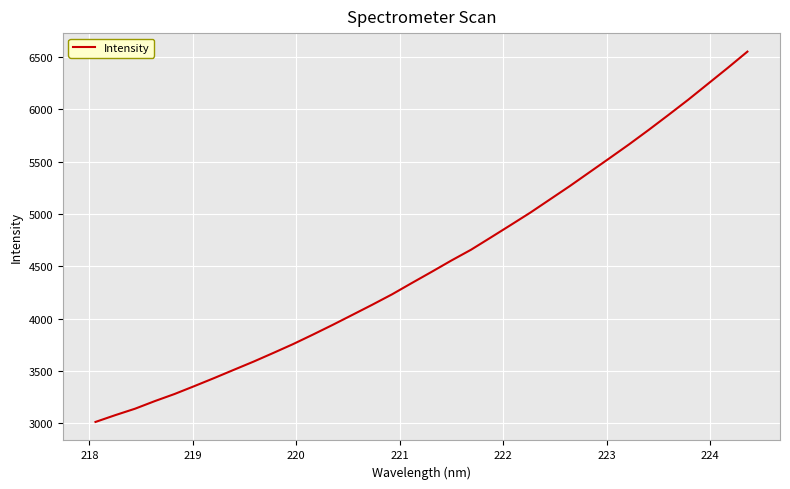

What is the maximum value shown in the chart?

6552.8